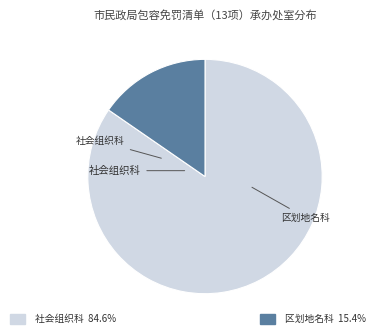

What is the change in value from 社会组织科 to 区划地名科?

-9